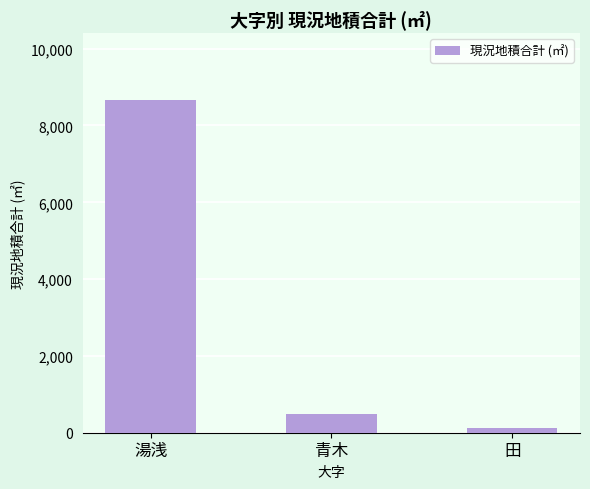

What is the value of the 3rd bar from the left?

120.0